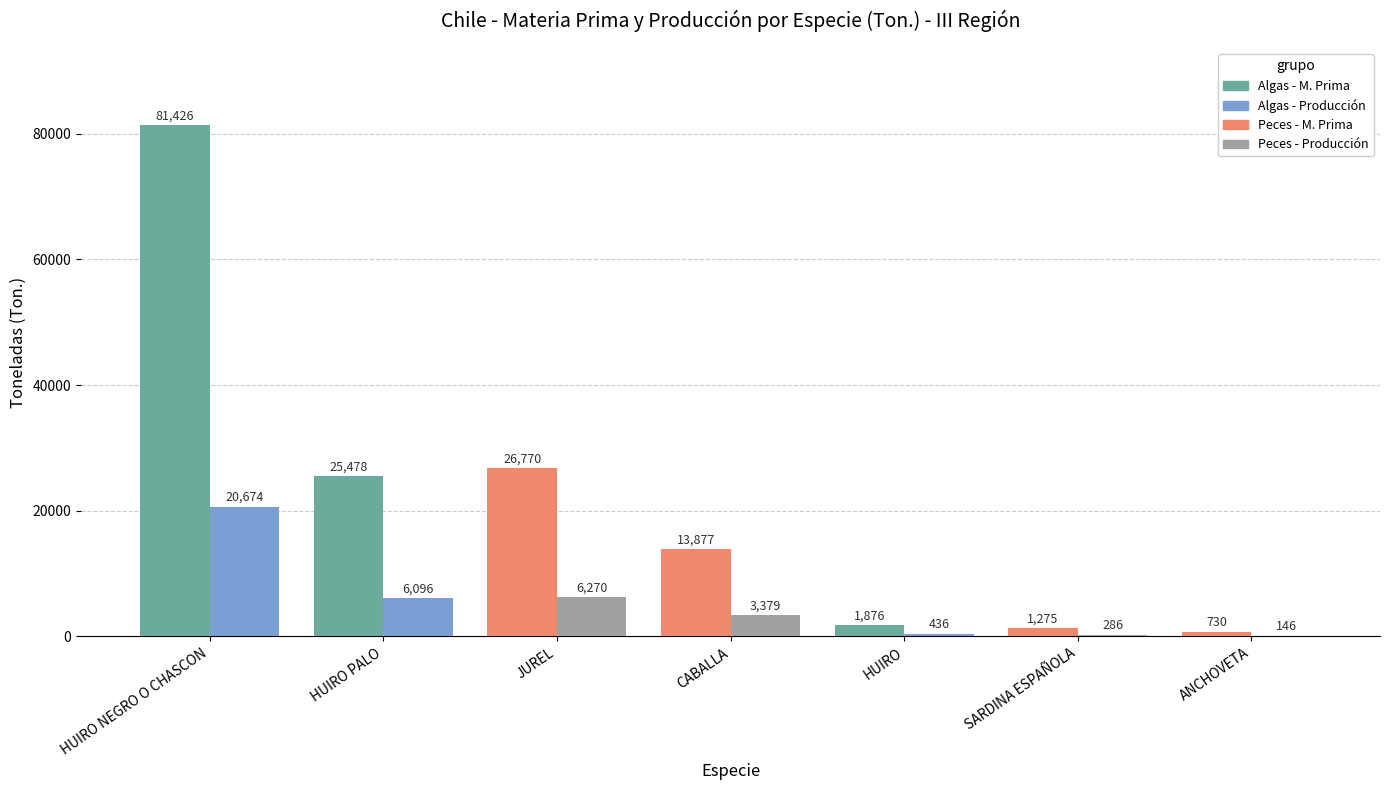

Which category has the highest value across all series?

HUIRO NEGRO O CHASCON